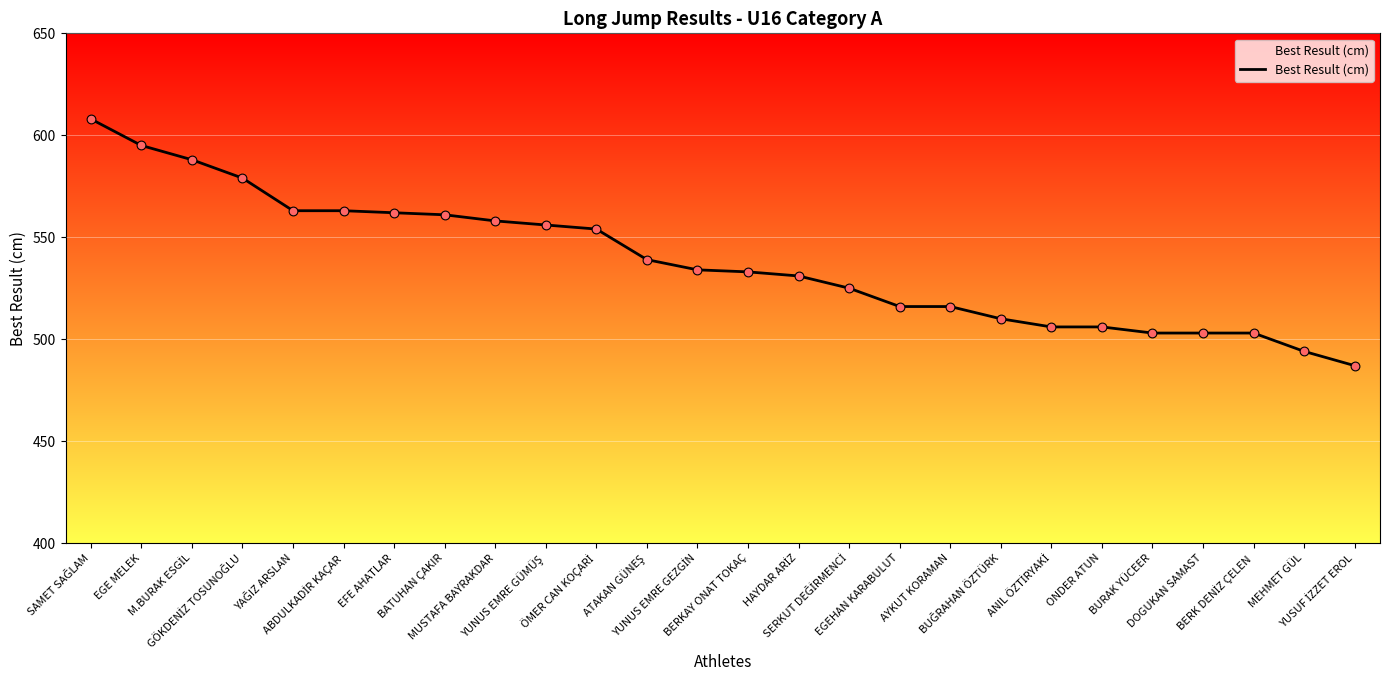

What is the minimum value shown in the chart?

487